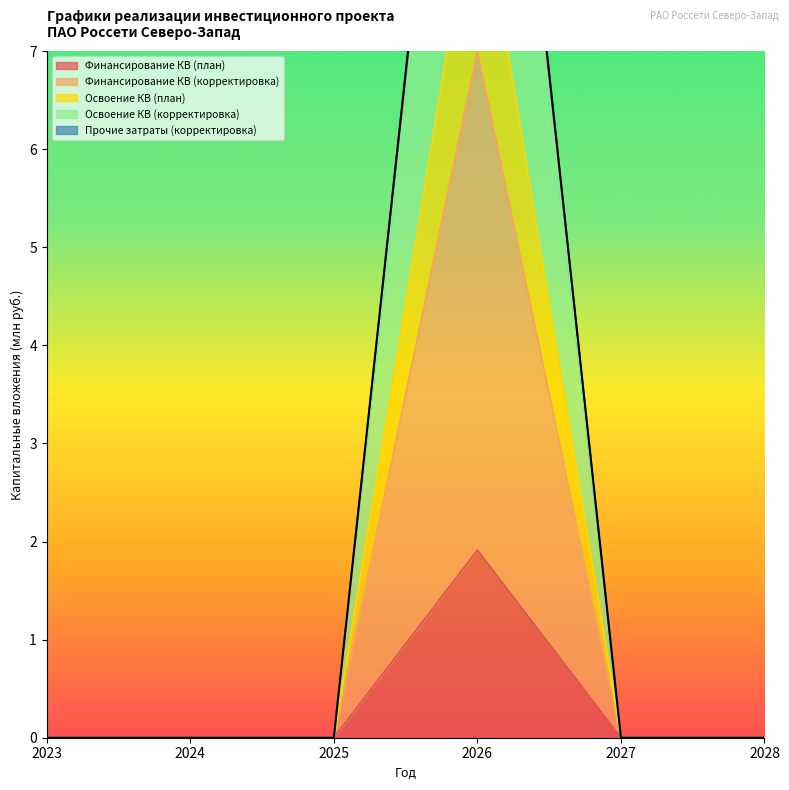

How many values in the Прочие затраты (корректировка) series exceed 0?

1